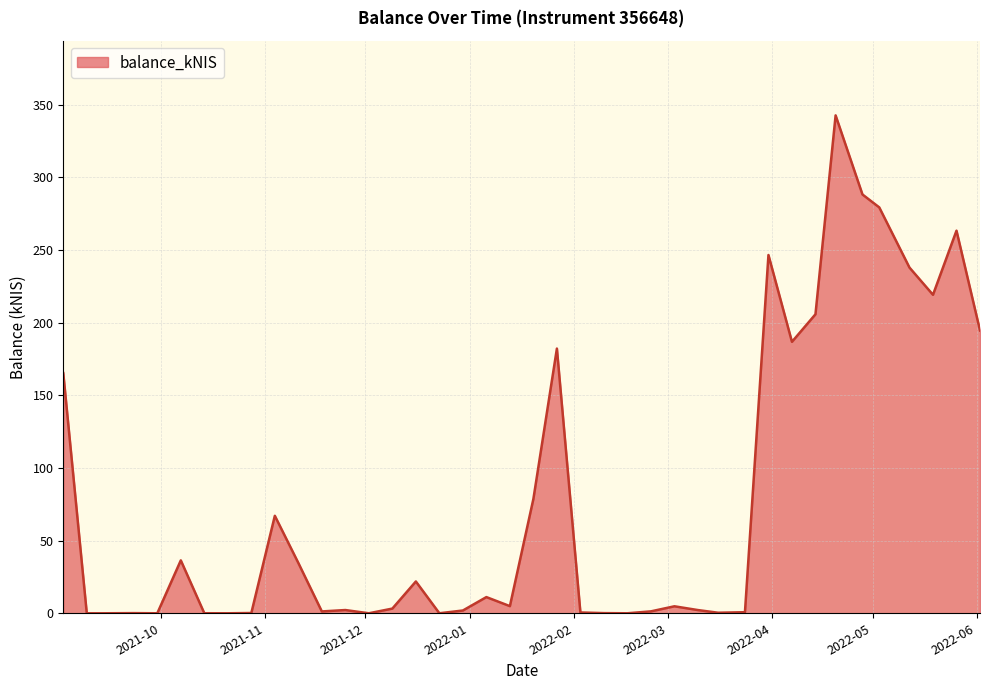

What is the maximum value shown in the chart?

342.6